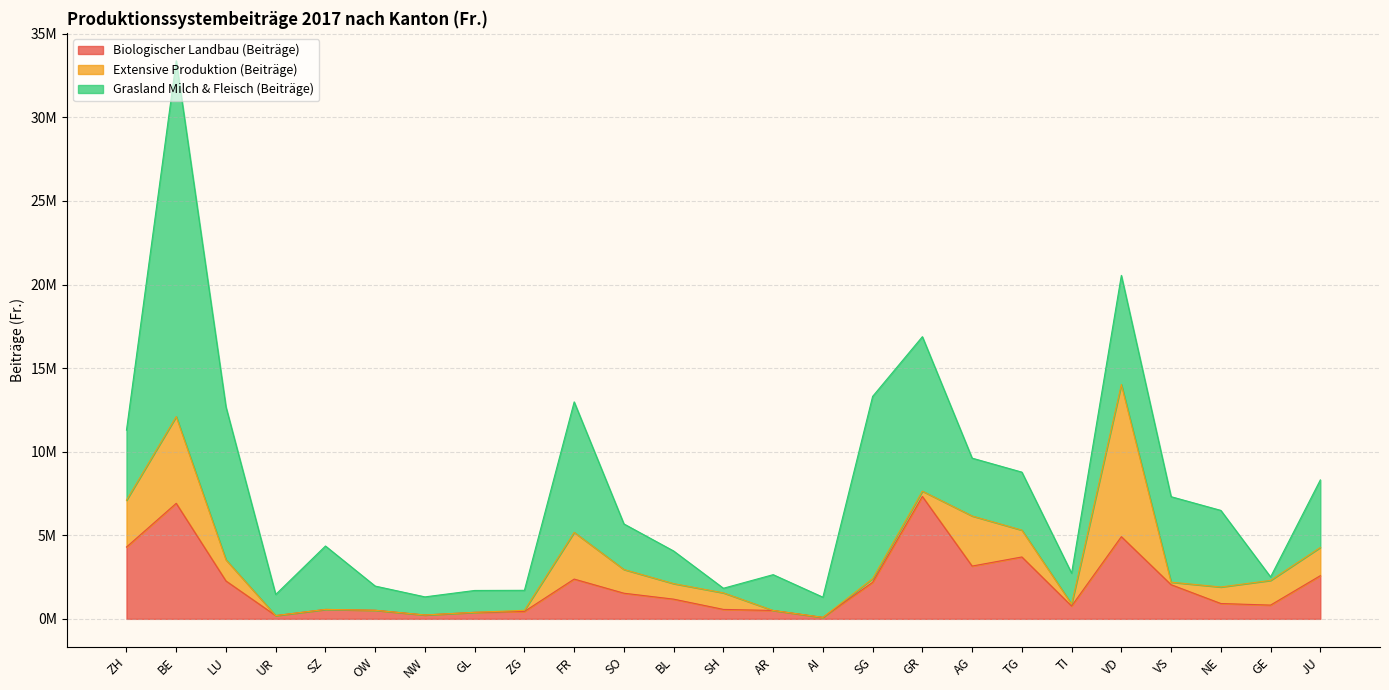

Which series changed the most between LU and VS?

Grasland Milch & Fleisch (Beiträge)